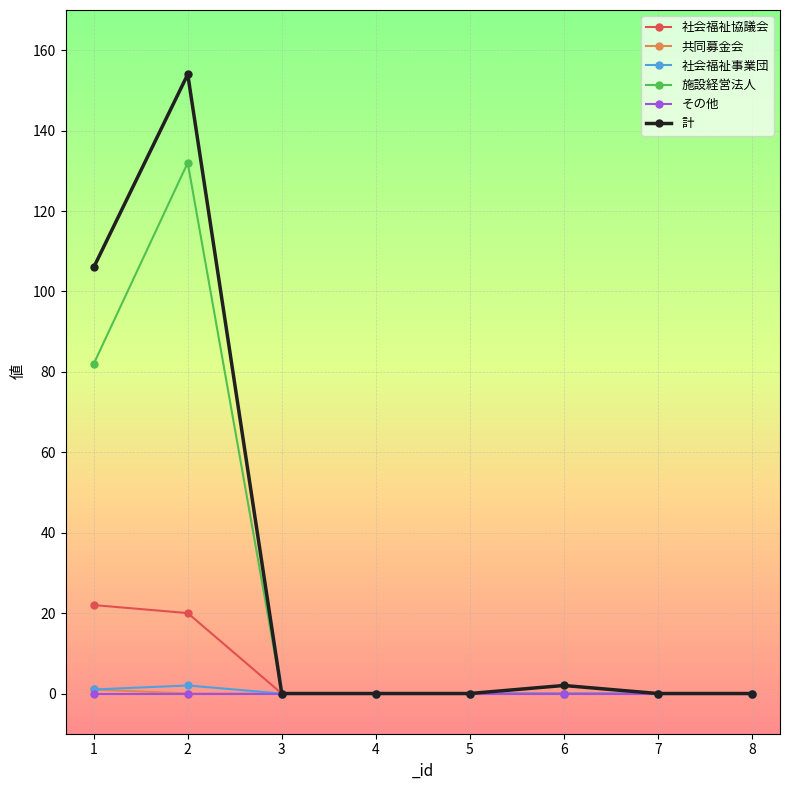

Where is the first local maximum for 計?

2